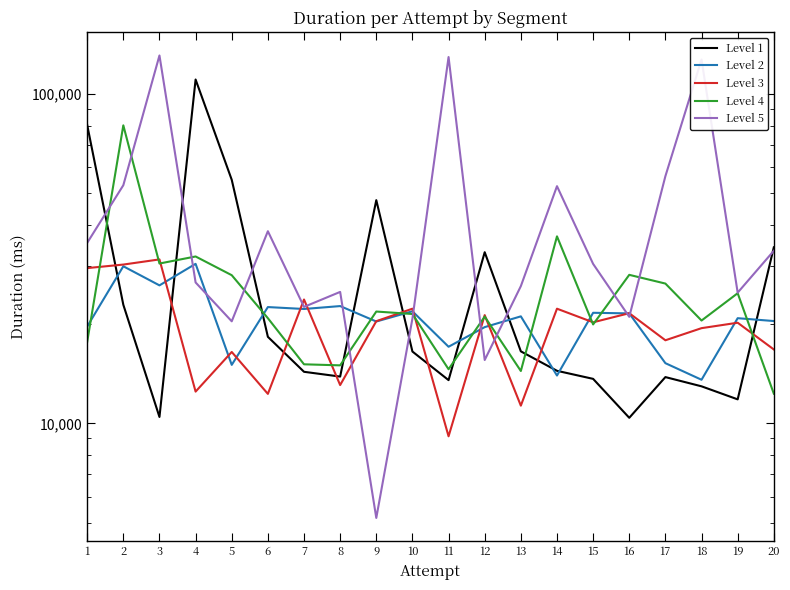

What is the difference between the highest and lowest values at 4?

97880